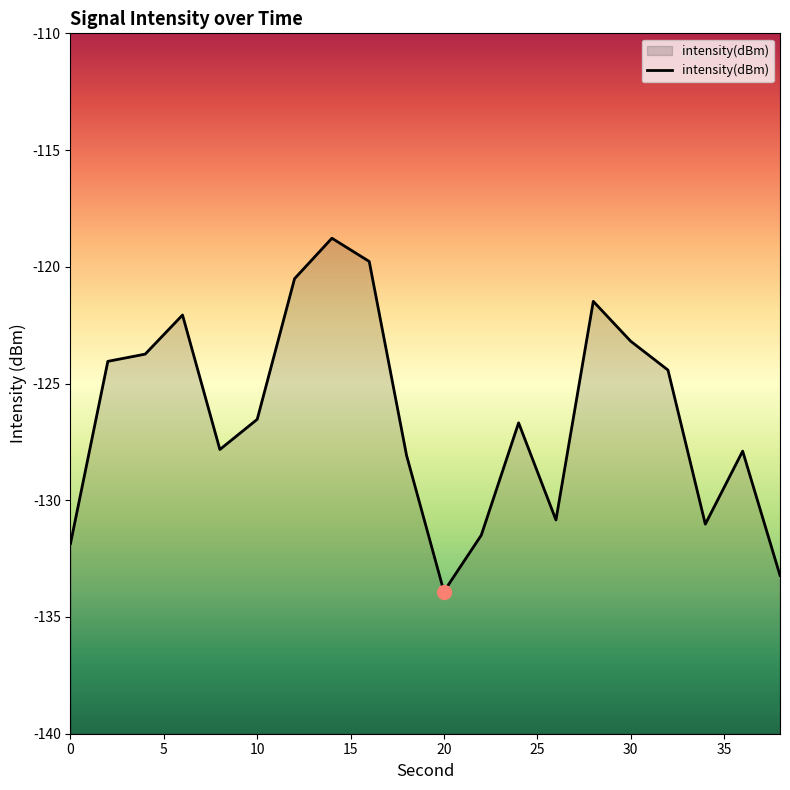

What is the minimum value shown in the chart?

-133.9